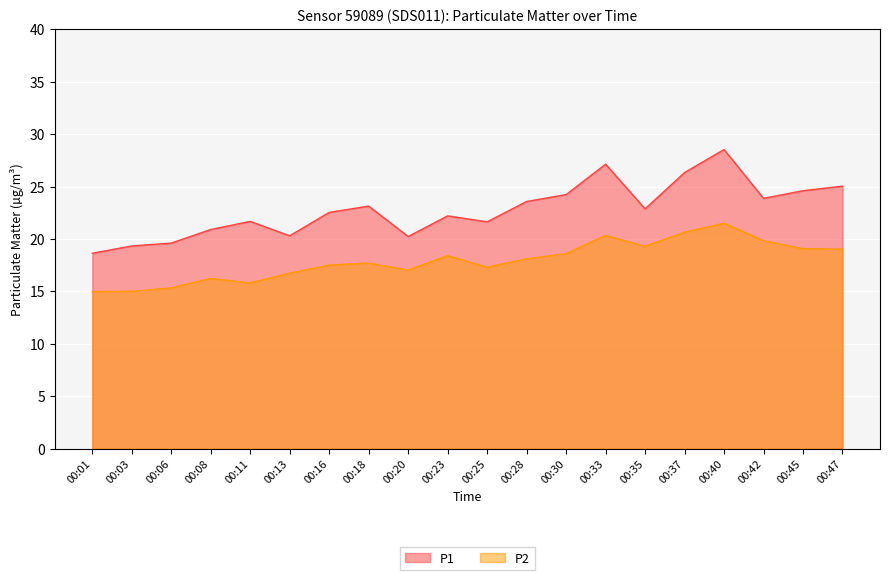

What is the difference between the highest and lowest values at 00:08?

4.7